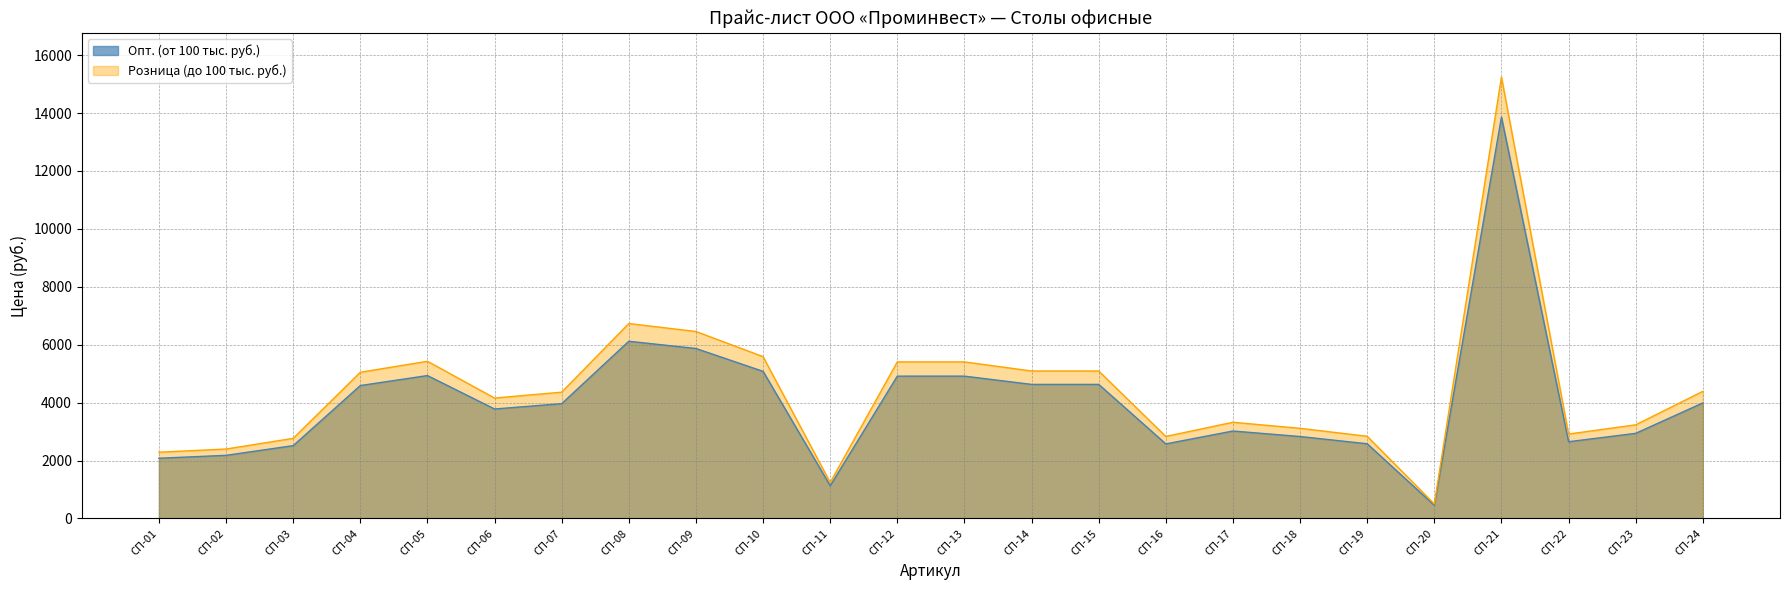

At which label does Опт. (от 100 тыс. руб.) reach its peak?

СП-21